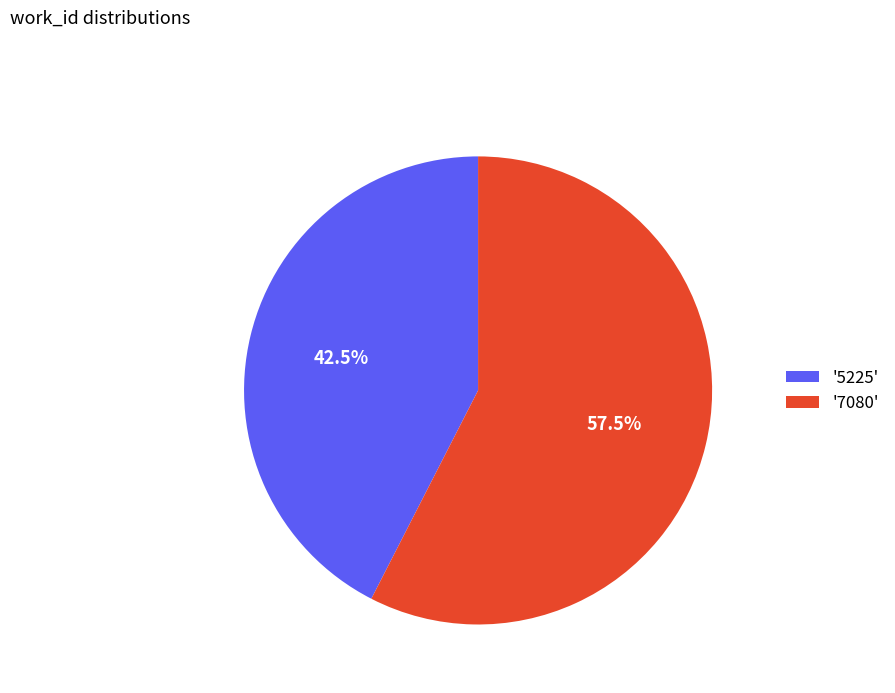

What is the total percentage of '5225' and '7080'?

100.0%